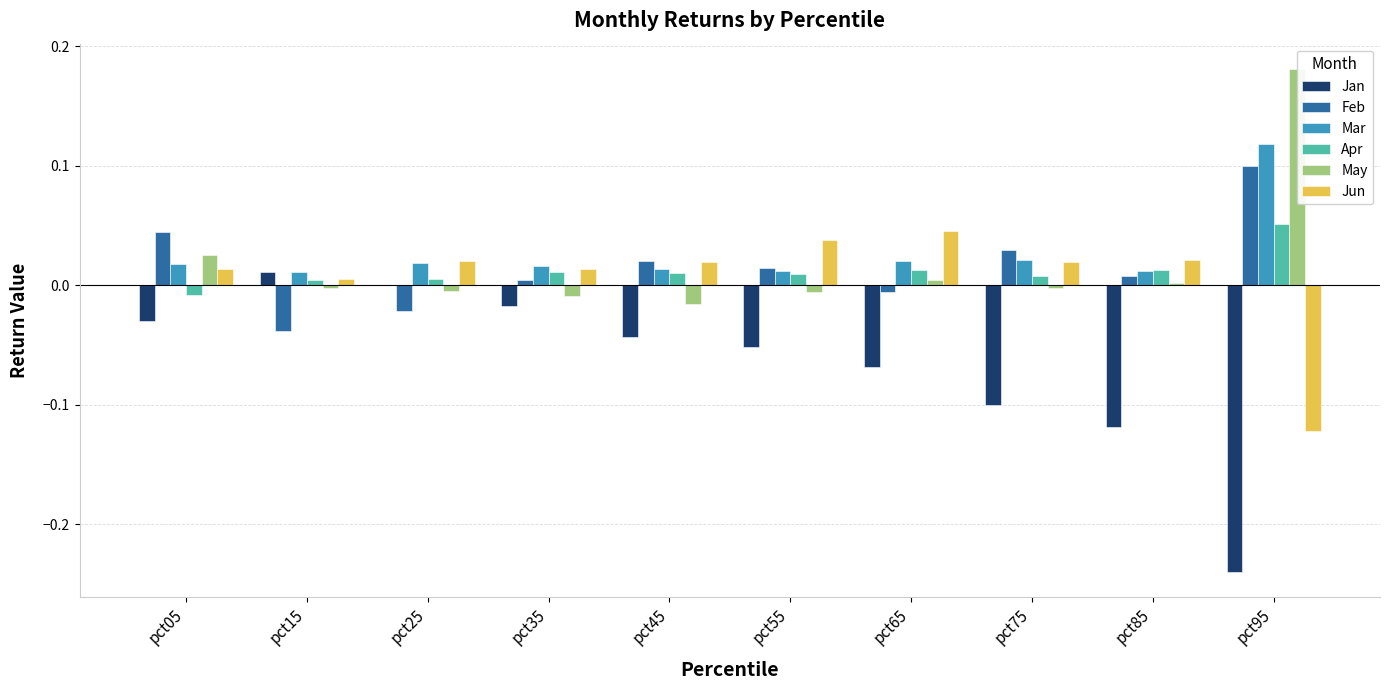

True or false: Jan has a value of -0.1 at pct65.

True